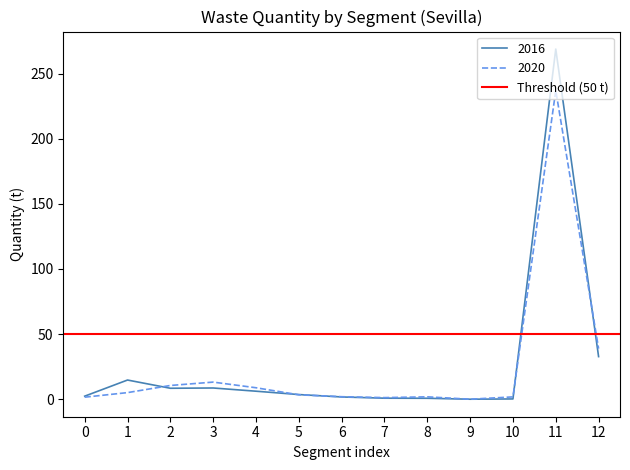

True or false: 2020 has a value of 48.4 at 11.

False